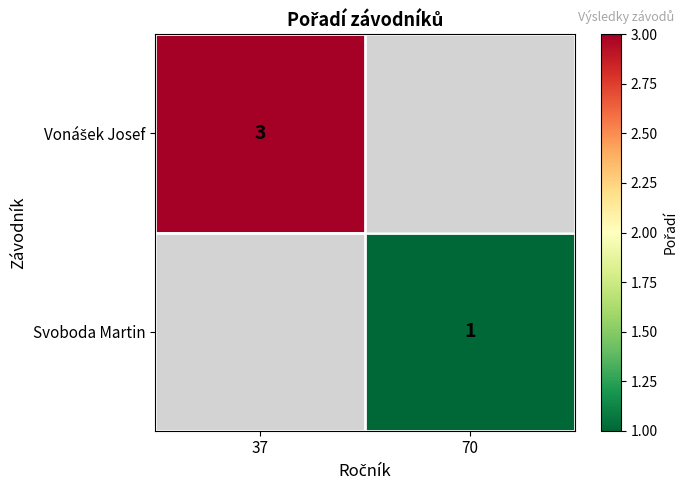

How many categories are shown in the chart?

2